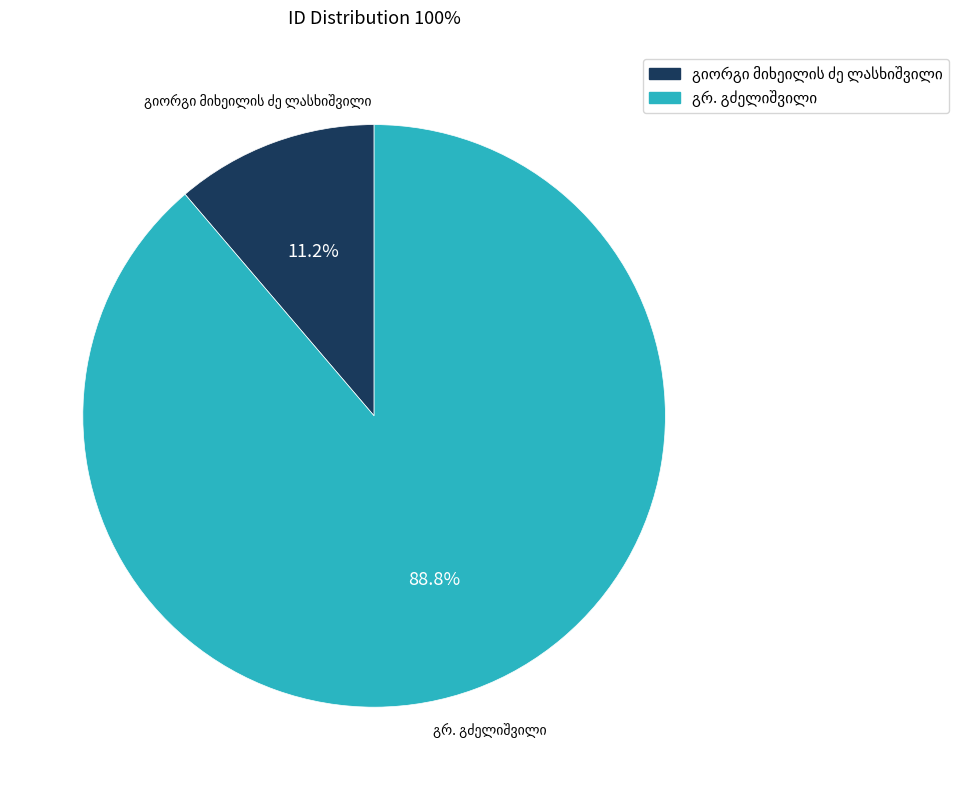

Is there any slice that represents more than half of the pie?

Yes